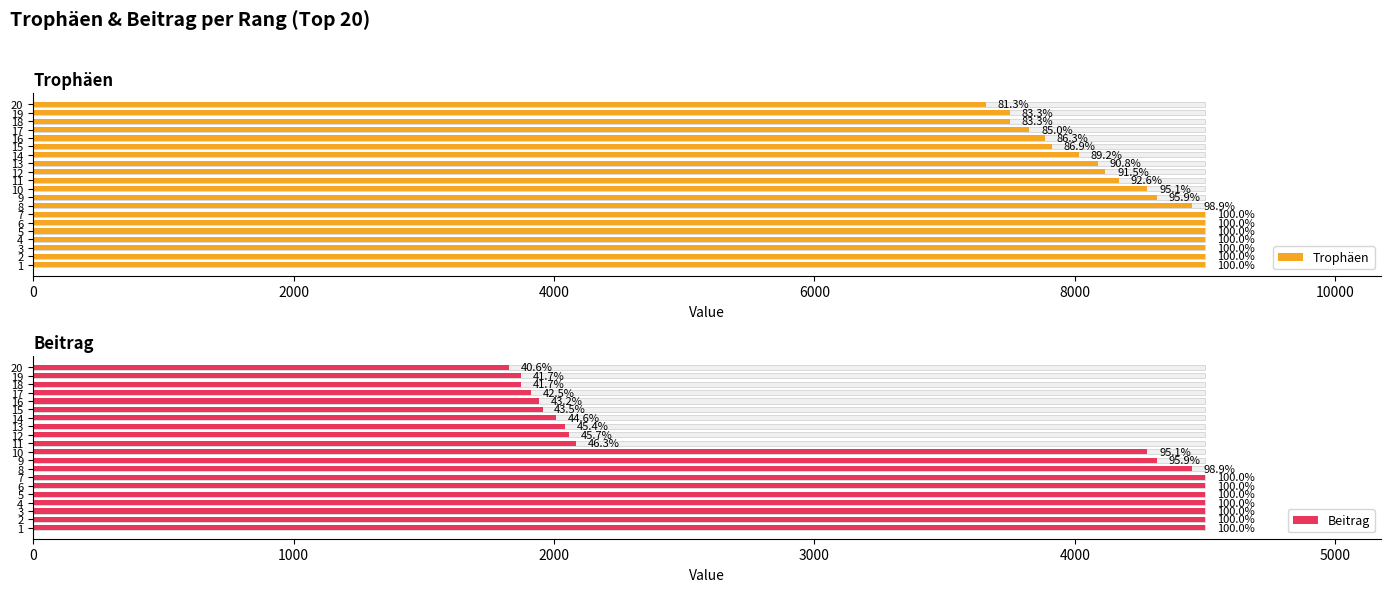

What is the value of the Trophäen bar at the 19th from the left?

7500